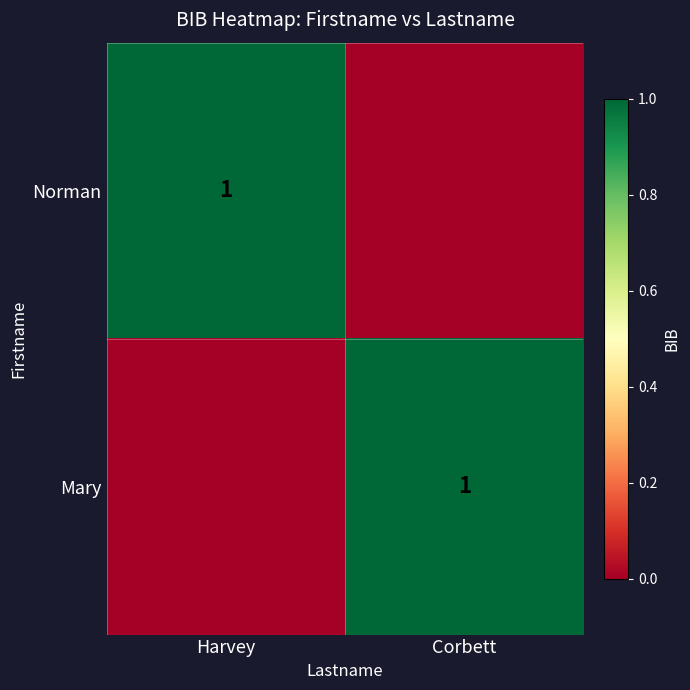

The value of Norman at Harvey is 1. True or false?

True